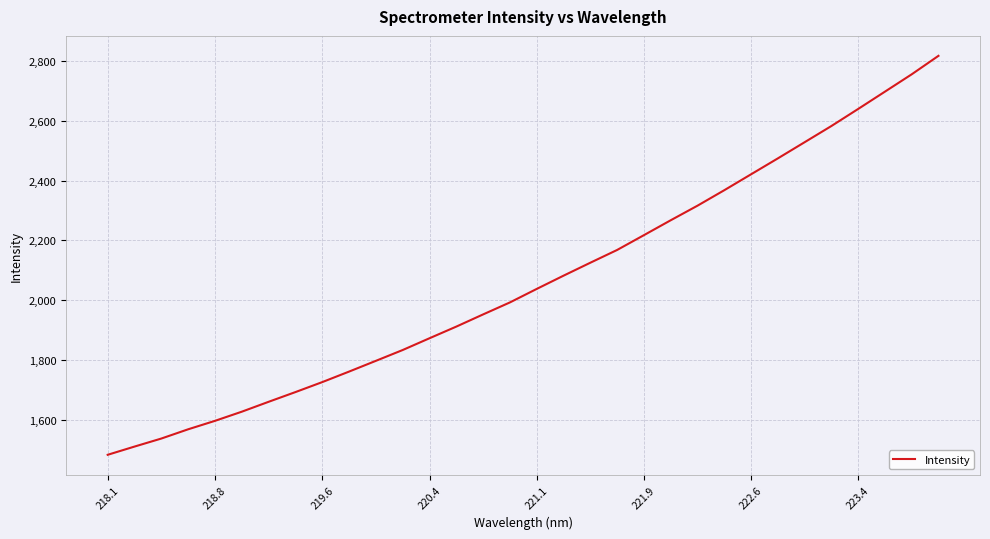

What is the difference between the maximum and minimum values?

1336.3